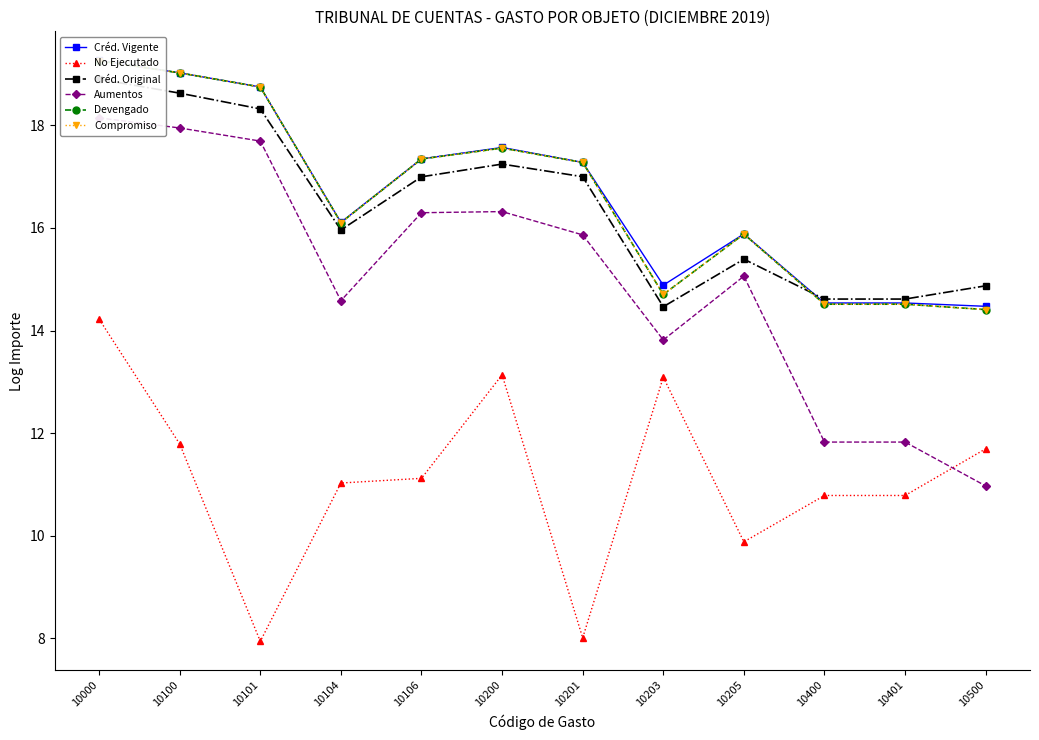

At which label does Créd. Vigente reach its minimum?

10500